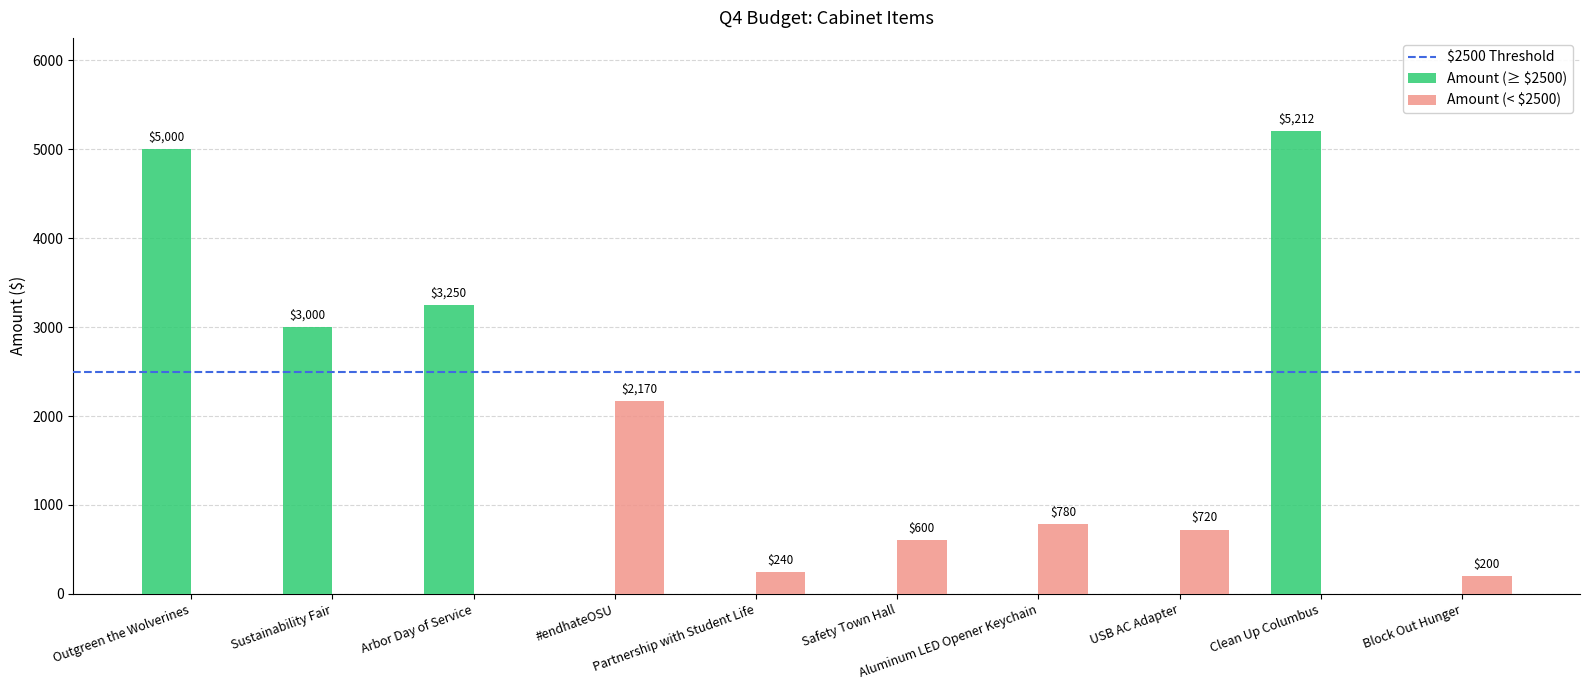

What is the sum of the Amount (< $2500) values at Arbor Day of Service and Aluminum LED Opener Keychain?

780